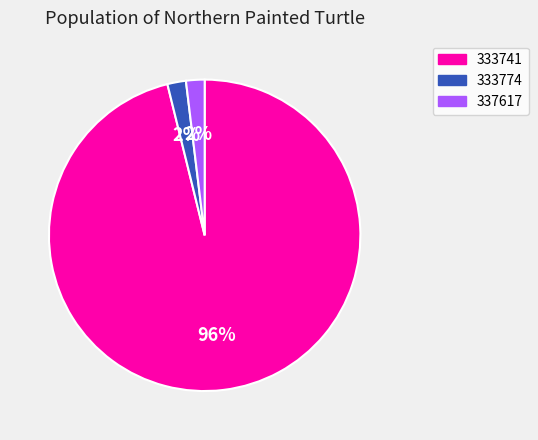

Do 333774 and 333741 together represent more than half of the pie?

Yes